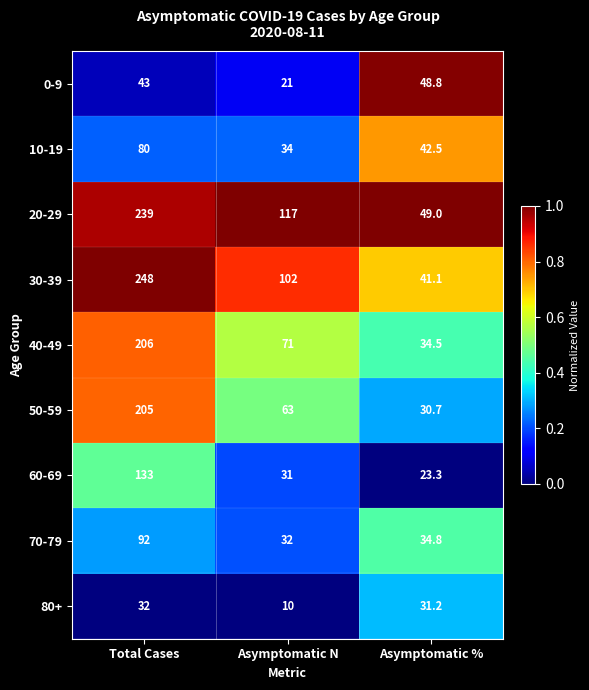

Which series has the widest spread of values?

30-39